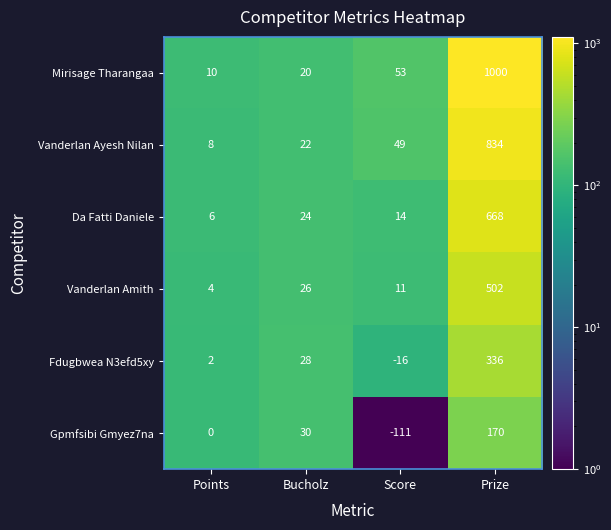

At how many categories does at least one series exceed 610?

1